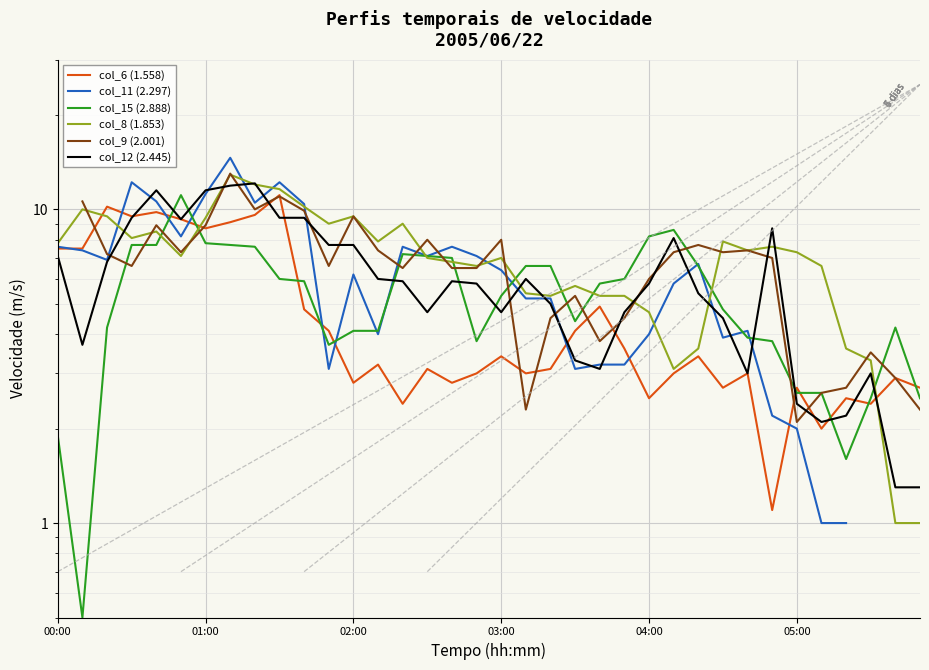

Which series ends up on top after the final intersection of col_8 (1.853) and col_12 (2.445)?

col_12 (2.445)